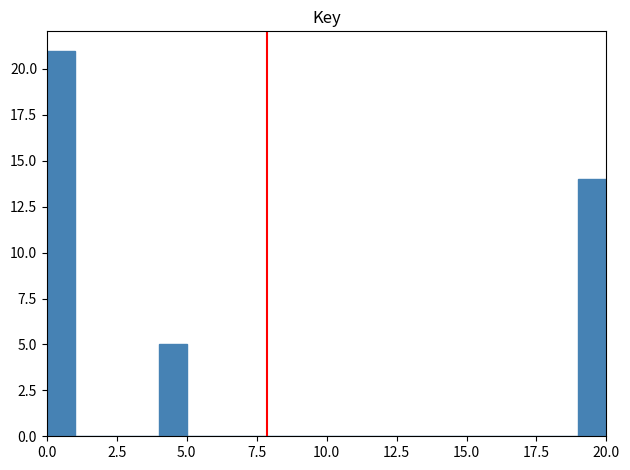

Around what value on the x-axis is the tallest bar? Give the approximate position of its centre, as read against the axis.

0.5